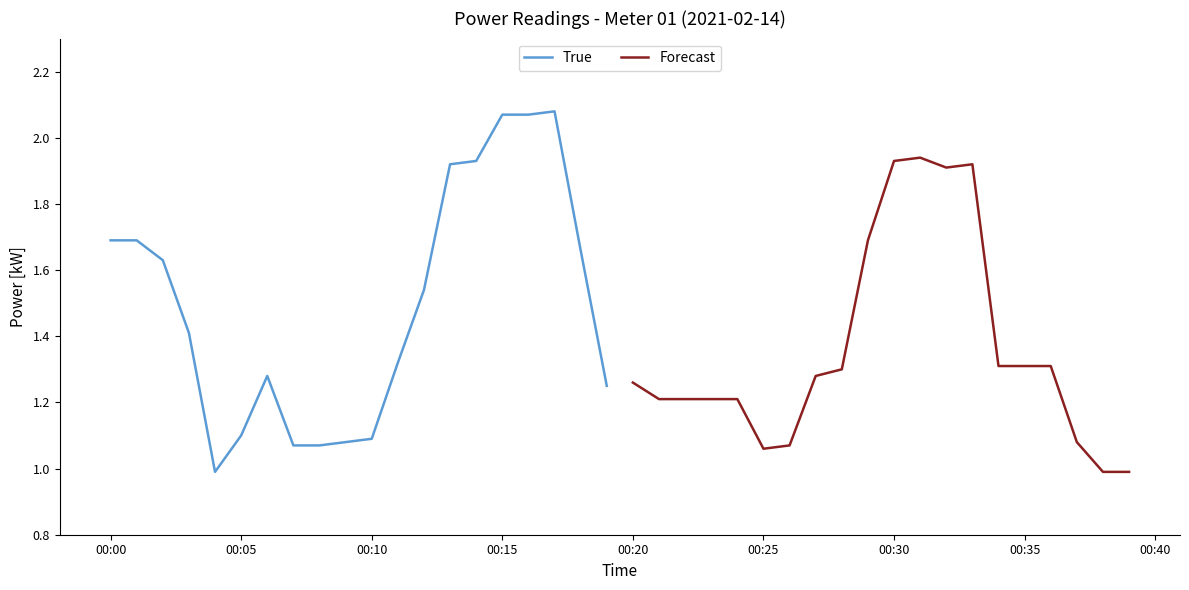

What is the minimum value for Forecast?

1.0